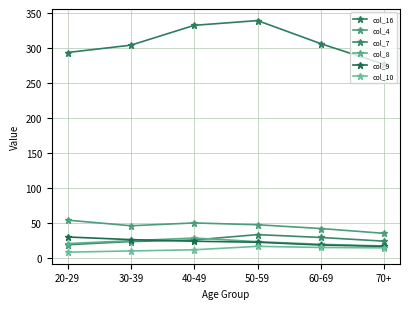

True or false: col_7 and col_4 intersect in this chart.

False